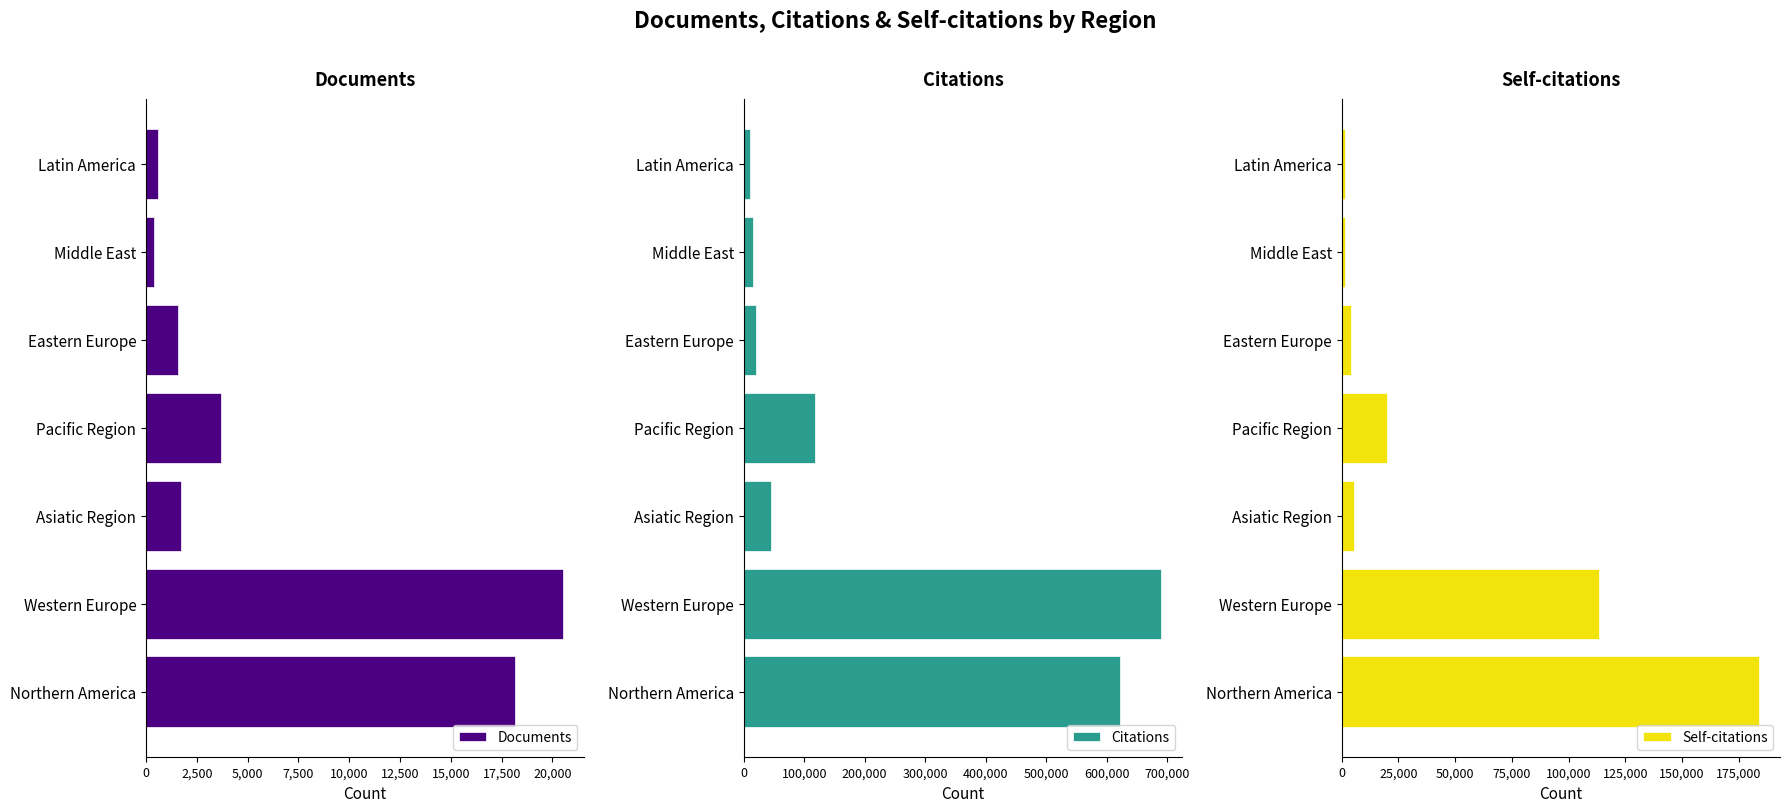

Which series has the largest total across all categories?

Citations